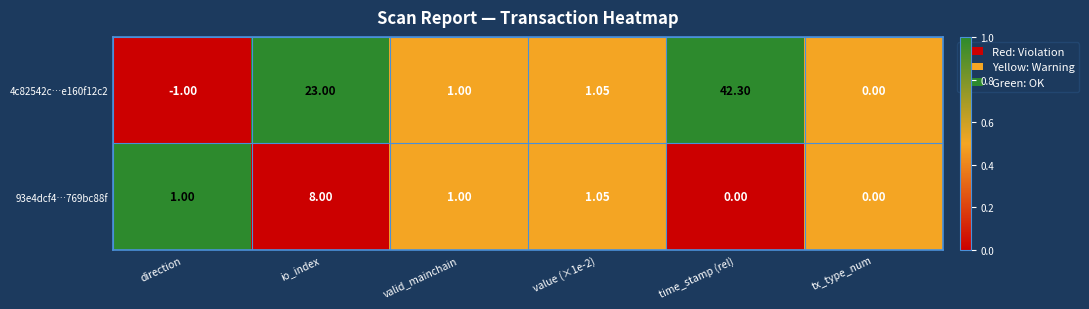

At which label is 4c82542c…e160f12c2 closest to 20?

io_index